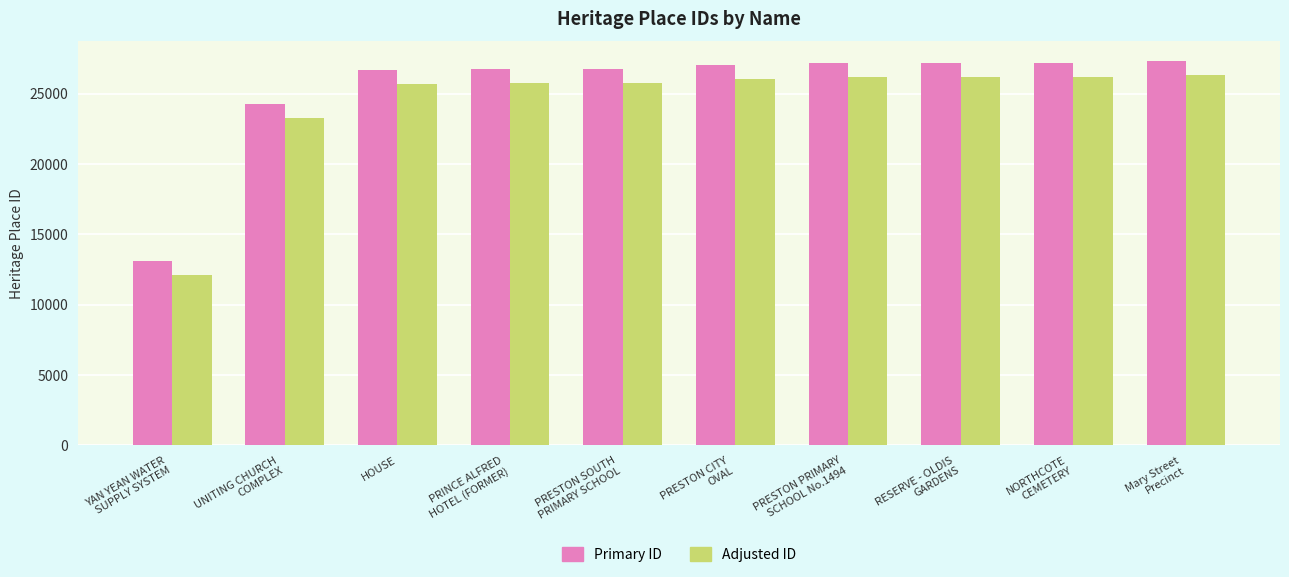

What is the smallest value displayed?

12088